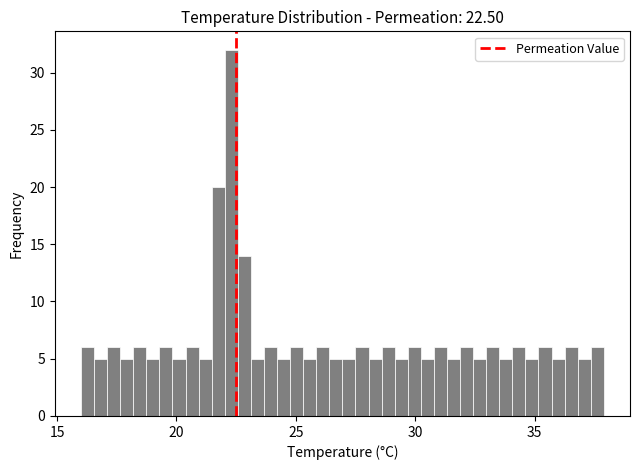

Around what value on the x-axis is the tallest bar? Give the approximate position of its centre, as read against the axis.

22.5